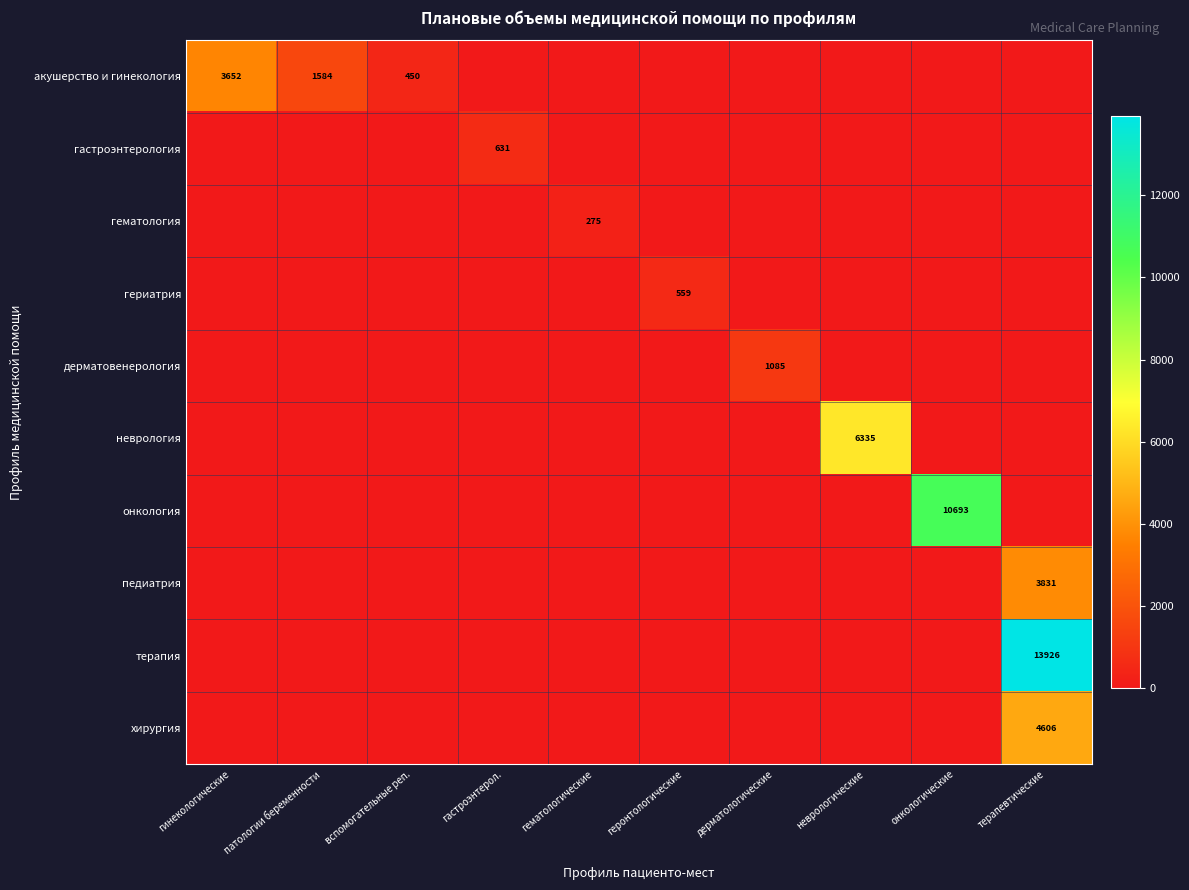

How many positive values does the акушерство и гинекология series have?

3